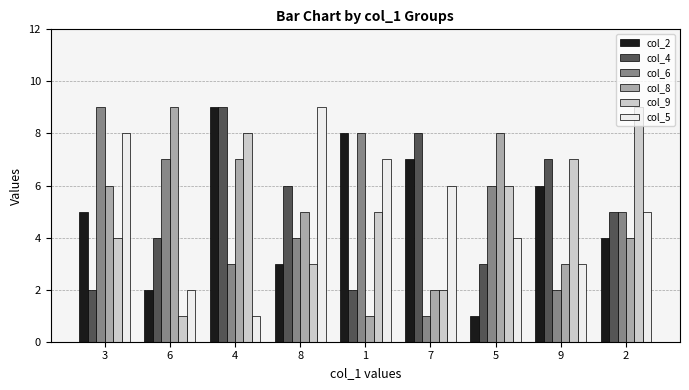

Does the chart contain stacked bars?

No